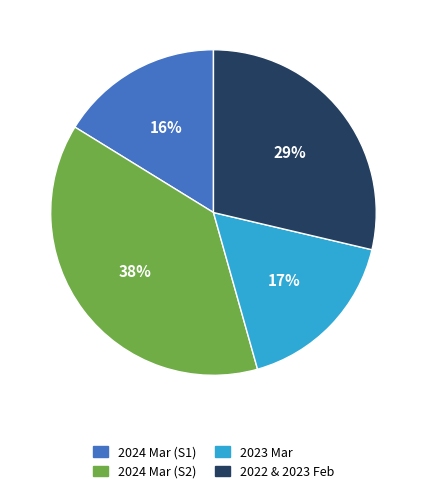

What percentage is the 2024 Mar (S1) slice, to the nearest percent?

16%